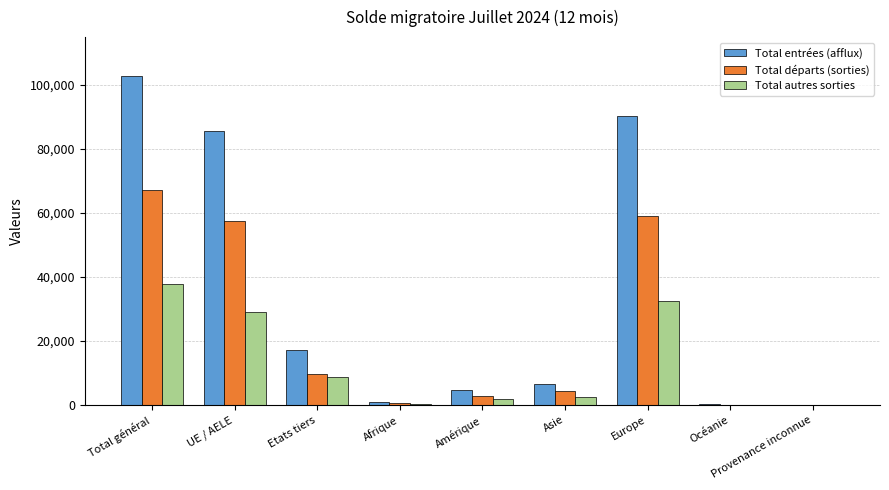

Which series changed the most between UE / AELE and Provenance inconnue?

Total entrées (afflux)